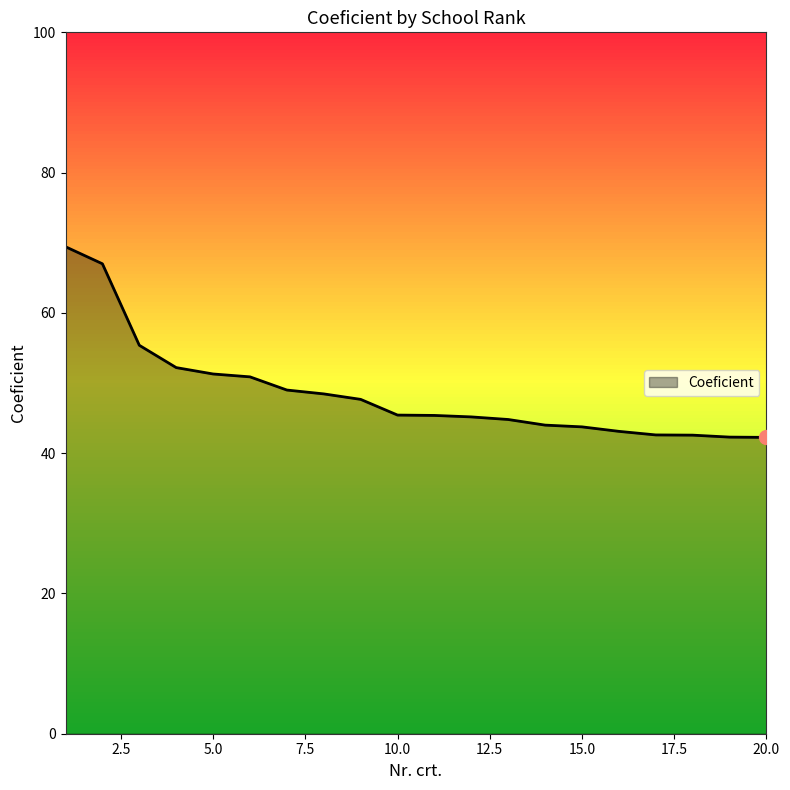

What is the greatest value displayed?

69.4